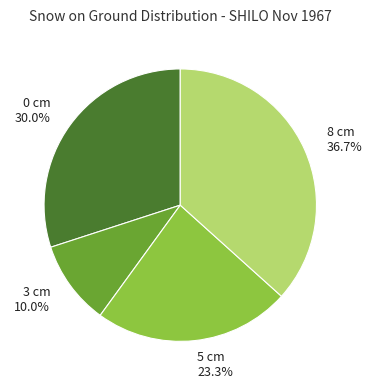

Is it true that 5 cm is 16% of the pie?

False